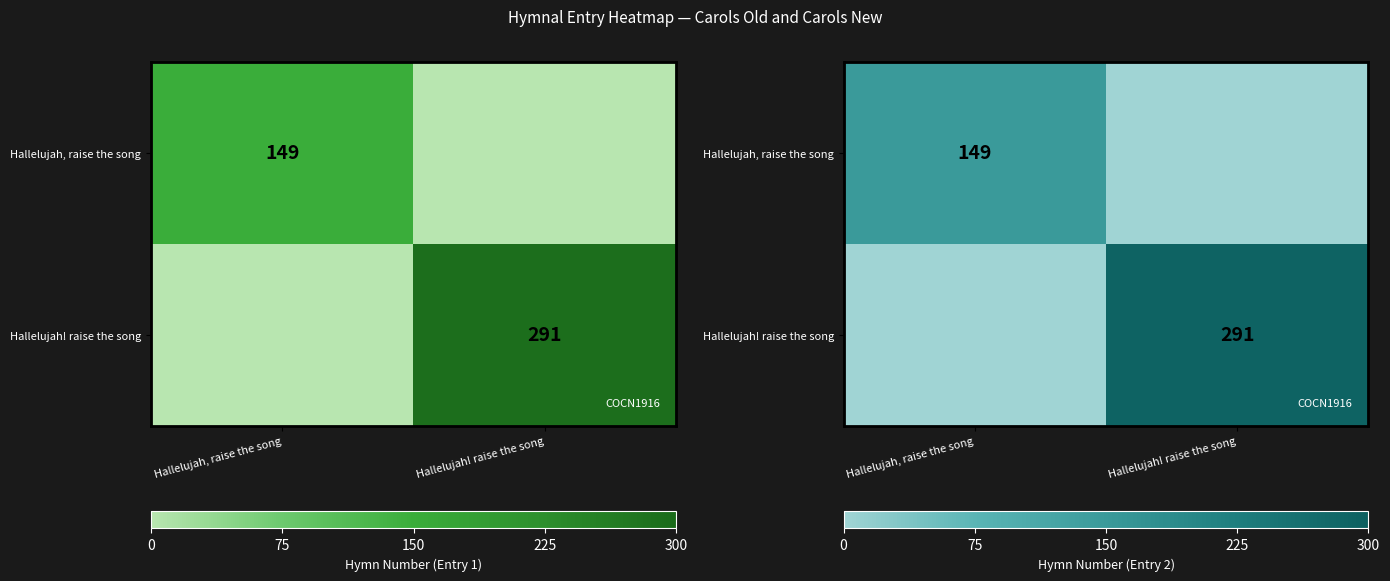

Is it true that Hallelujah! raise the song equals 0 at Hallelujah, raise the song?

True